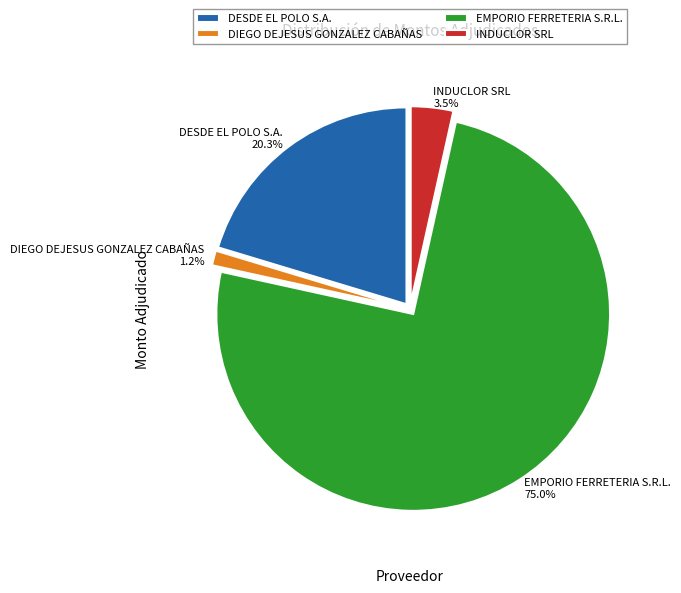

To the nearest percent, what is the combined percentage of DESDE EL POLO S.A. and DIEGO DEJESUS GONZALEZ CABAÑAS?

22%